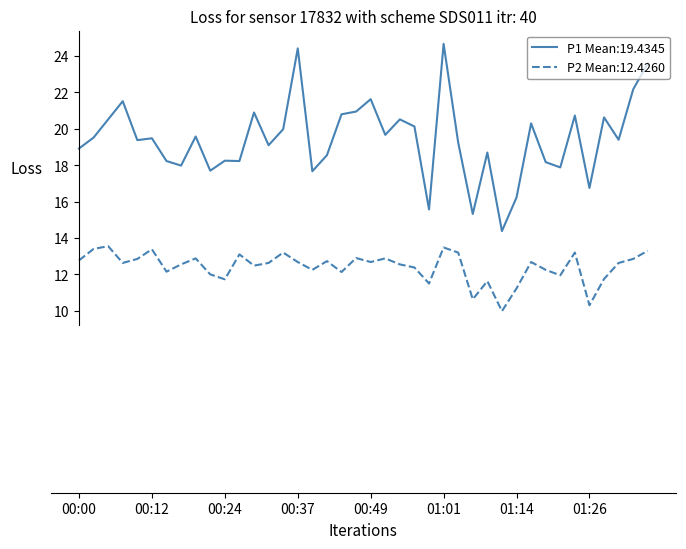

What is the minimum value shown in the chart?

10.0